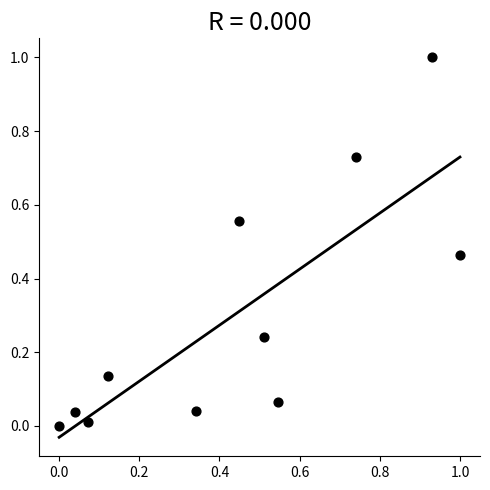

What is the average Y value?

0.3